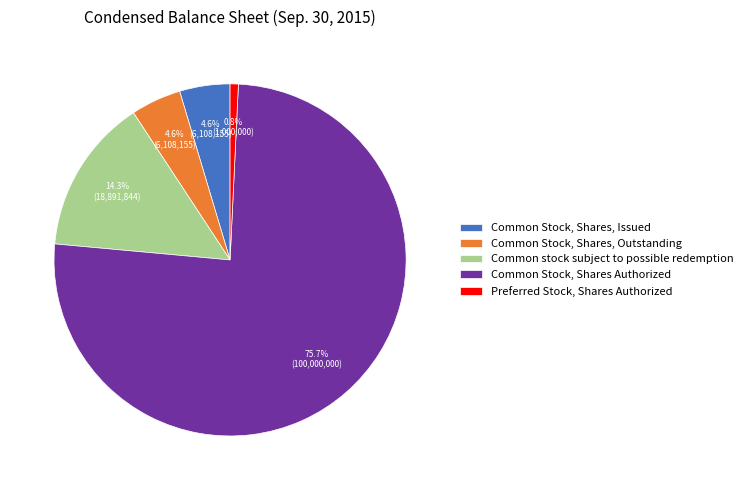

To the nearest percent, what portion does Common stock subject to possible redemption represent?

14%